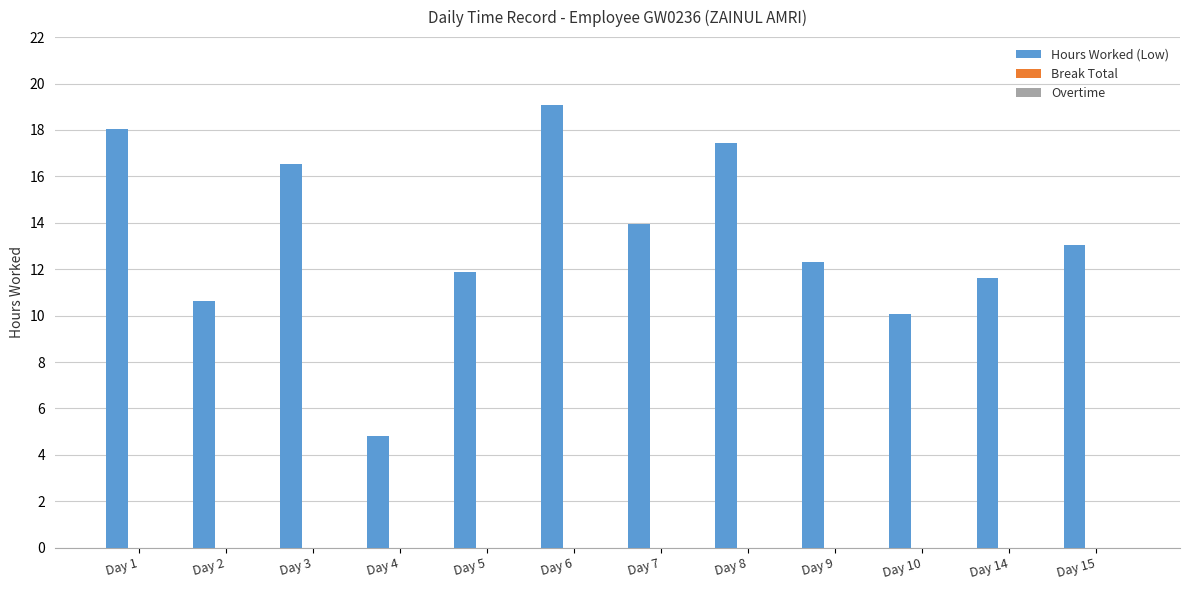

The chart shows a value of 16.1 at Day 9. True or false?

False